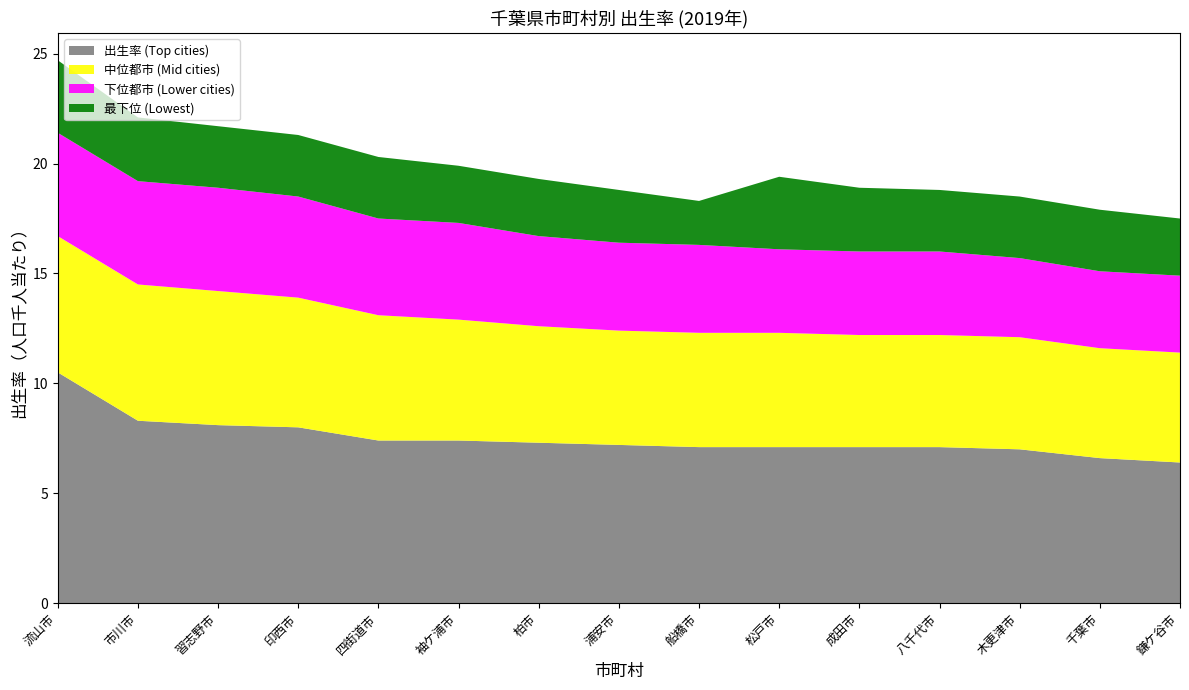

Reading left to right, transcribe all the data shown in this chart.

出生率 (Top cities): 10.5	8.3	8.1	8.0	7.4	7.4	7.3	7.2	7.1	7.1	7.1	7.1	7.0	6.6	6.4
中位都市 (Mid cities): 6.2	6.2	6.1	5.9	5.7	5.5	5.3	5.2	5.2	5.2	5.1	5.1	5.1	5.0	5.0
下位都市 (Lower cities): 4.7	4.7	4.7	4.6	4.4	4.4	4.1	4.0	4.0	3.8	3.8	3.8	3.6	3.5	3.5
最下位 (Lowest): 3.3	2.9	2.8	2.8	2.8	2.6	2.6	2.4	2.0	3.3	2.9	2.8	2.8	2.8	2.6